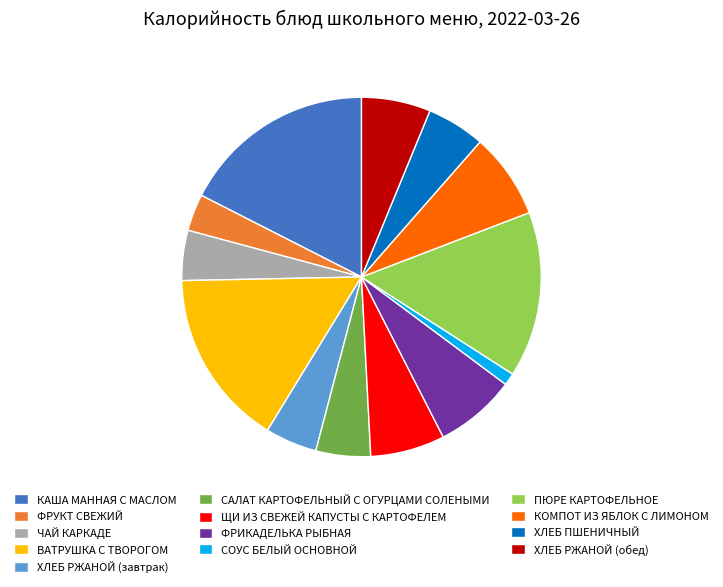

True or false: КАША МАННАЯ С МАСЛОМ accounts for 9% of the total.

False